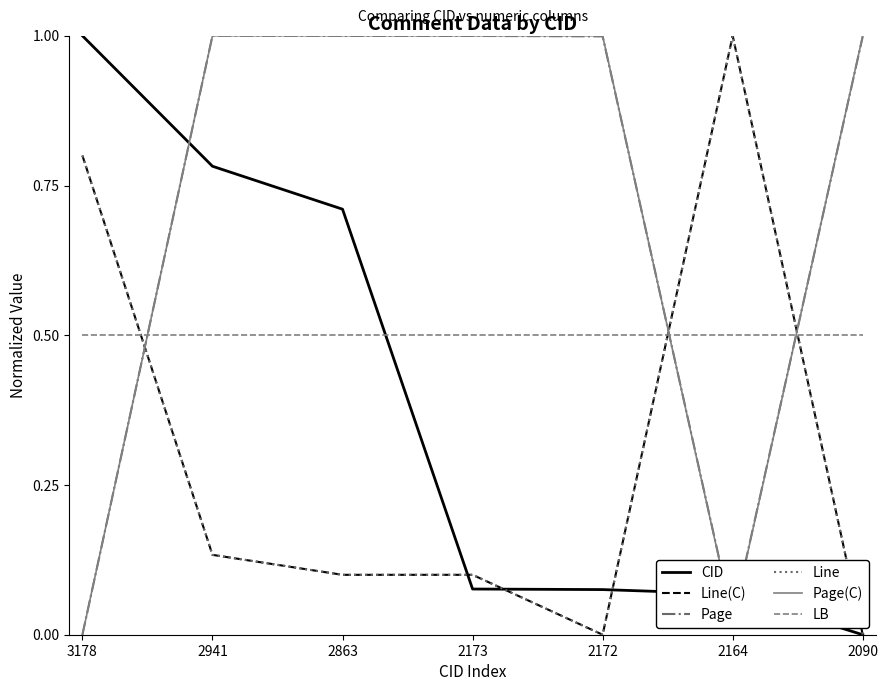

How many lines are shown in the chart?

6